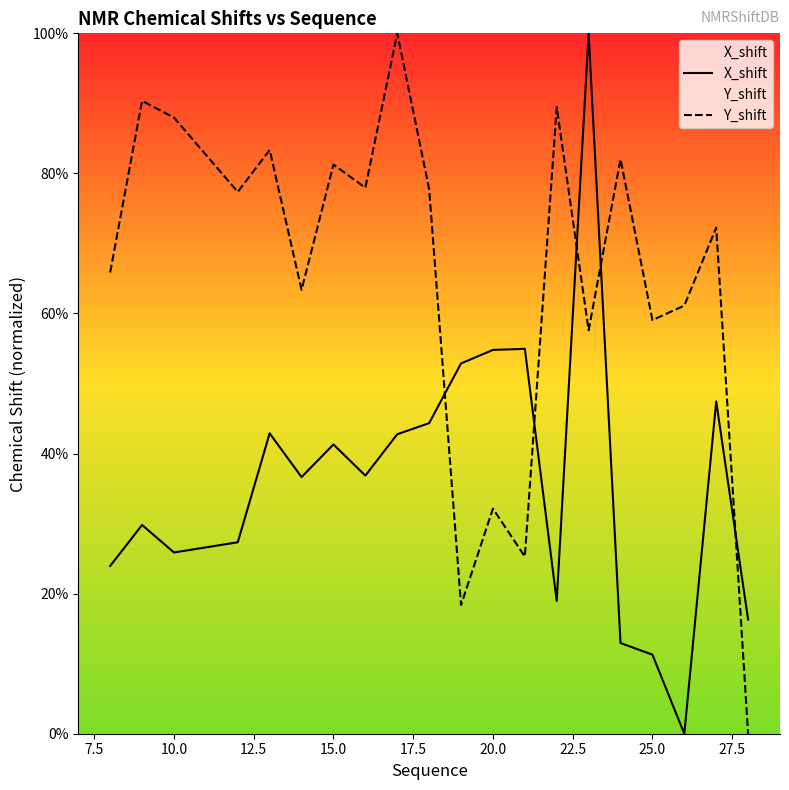

Rank the series by their average value, from highest to lowest.

Y_shift, X_shift